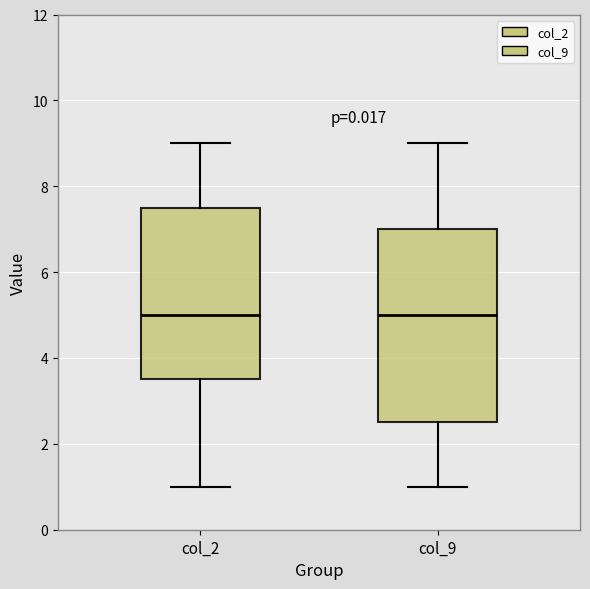

Reading left to right, read every box against the y-axis: the position of its median line, the range the box covers, and the ends of its whiskers. The values are not printed on the chart, so give them approximately, as read against the axis.

col_2: median 5.0, box 3.6 to 7.6, whiskers 1.0 to 9.0
col_9: median 5.0, box 2.6 to 7.0, whiskers 1.0 to 9.0